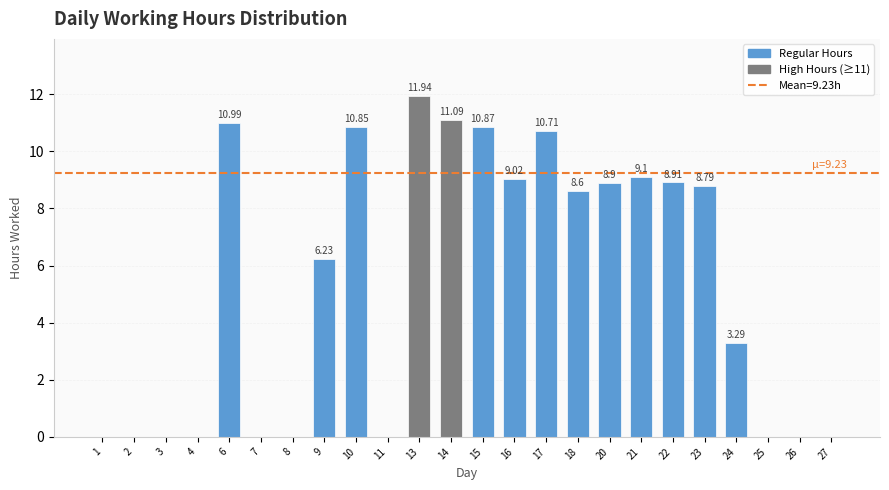

At which category does the chart reach its peak across all series?

13